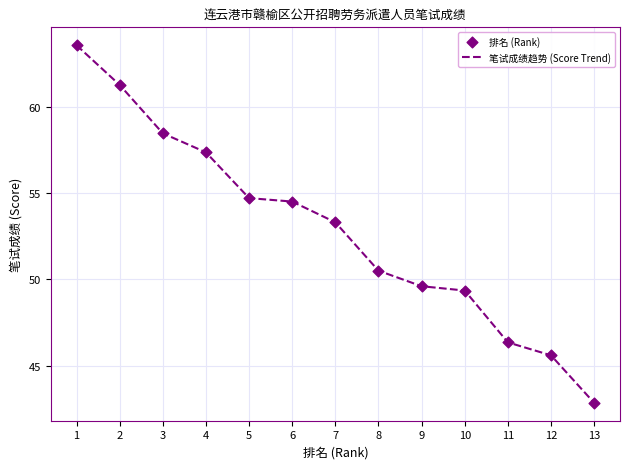

What is the ratio of the value at 9 to the value at 7?

0.9